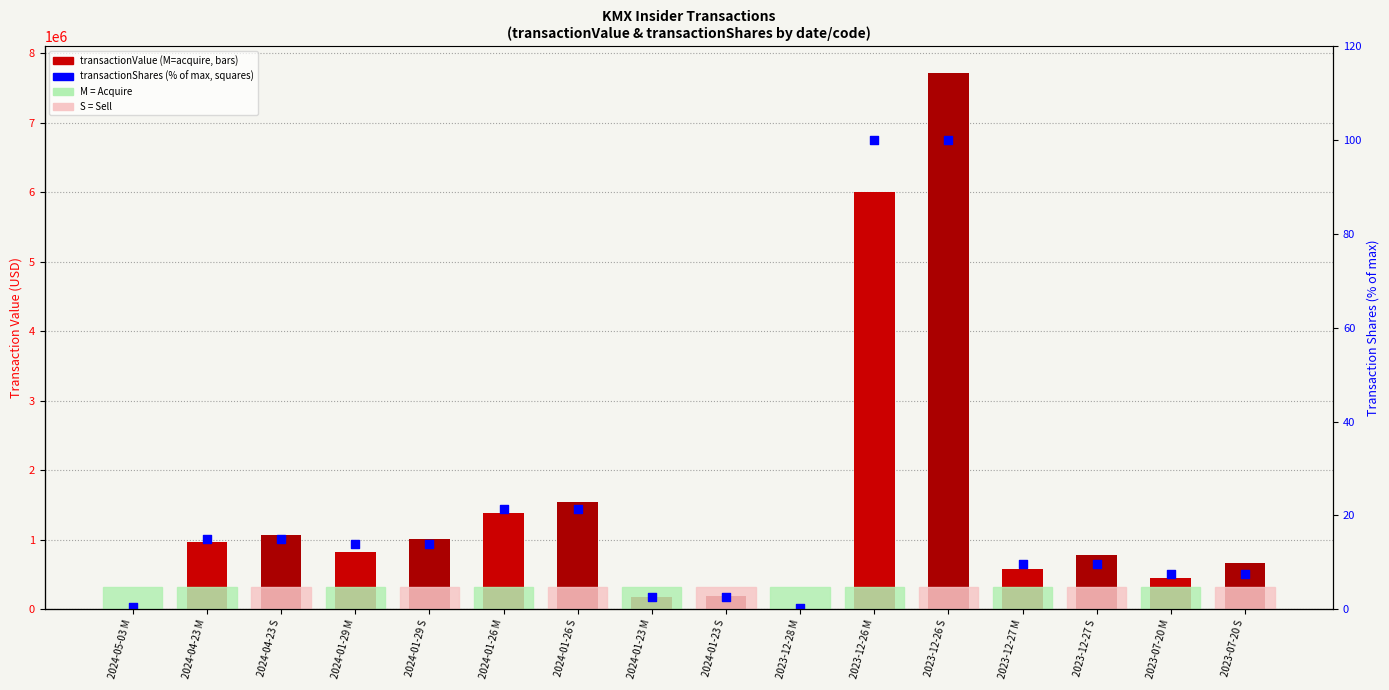

At how many categories does at least one series exceed 6072892?

1